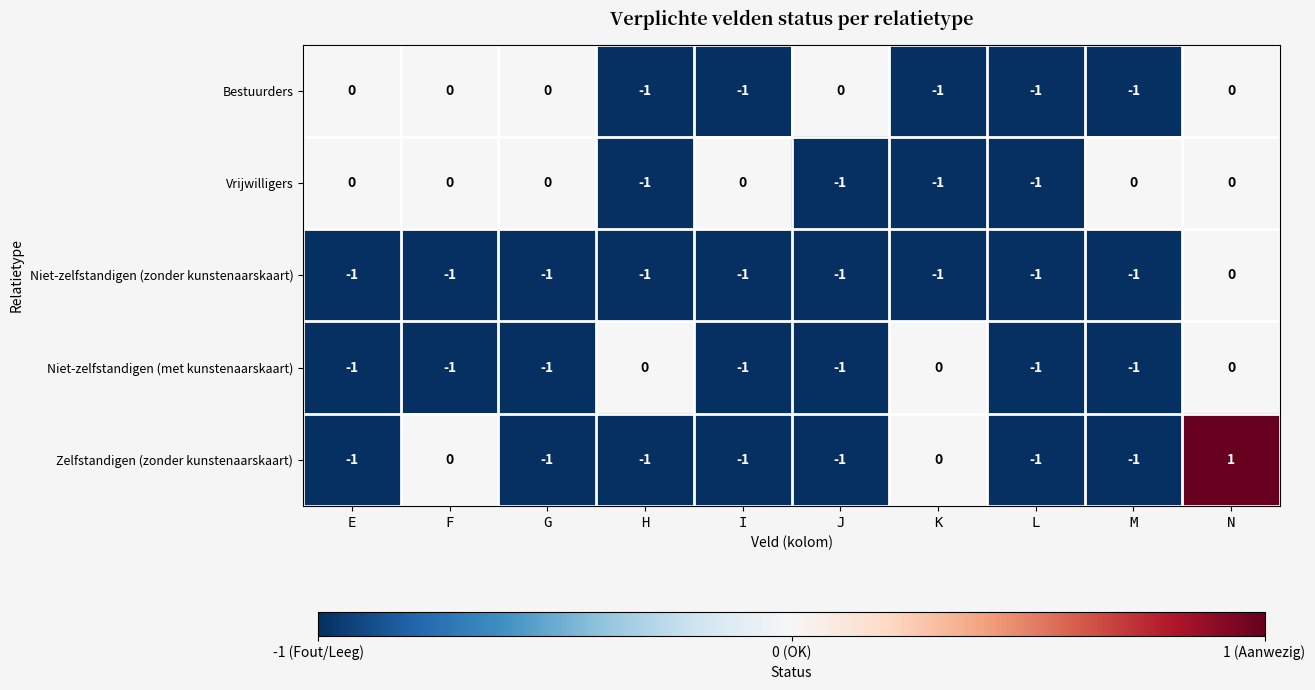

At which category is the sum across all series the highest?

N